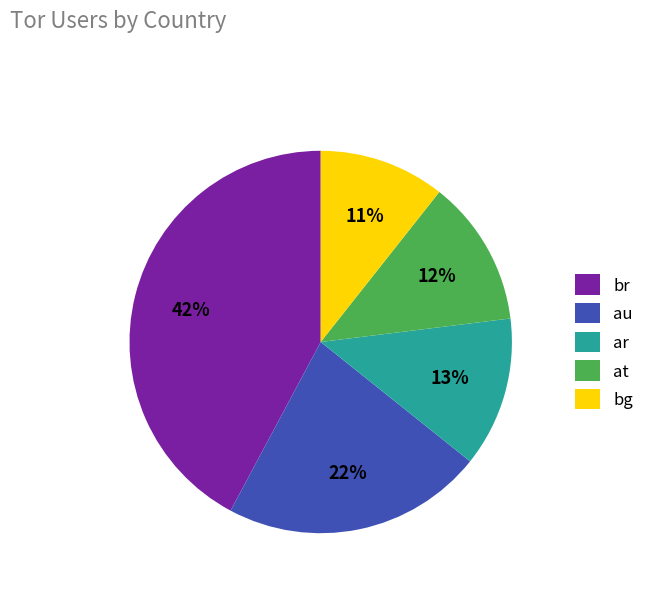

To the nearest percent, what is the combined percentage of au and br?

64%